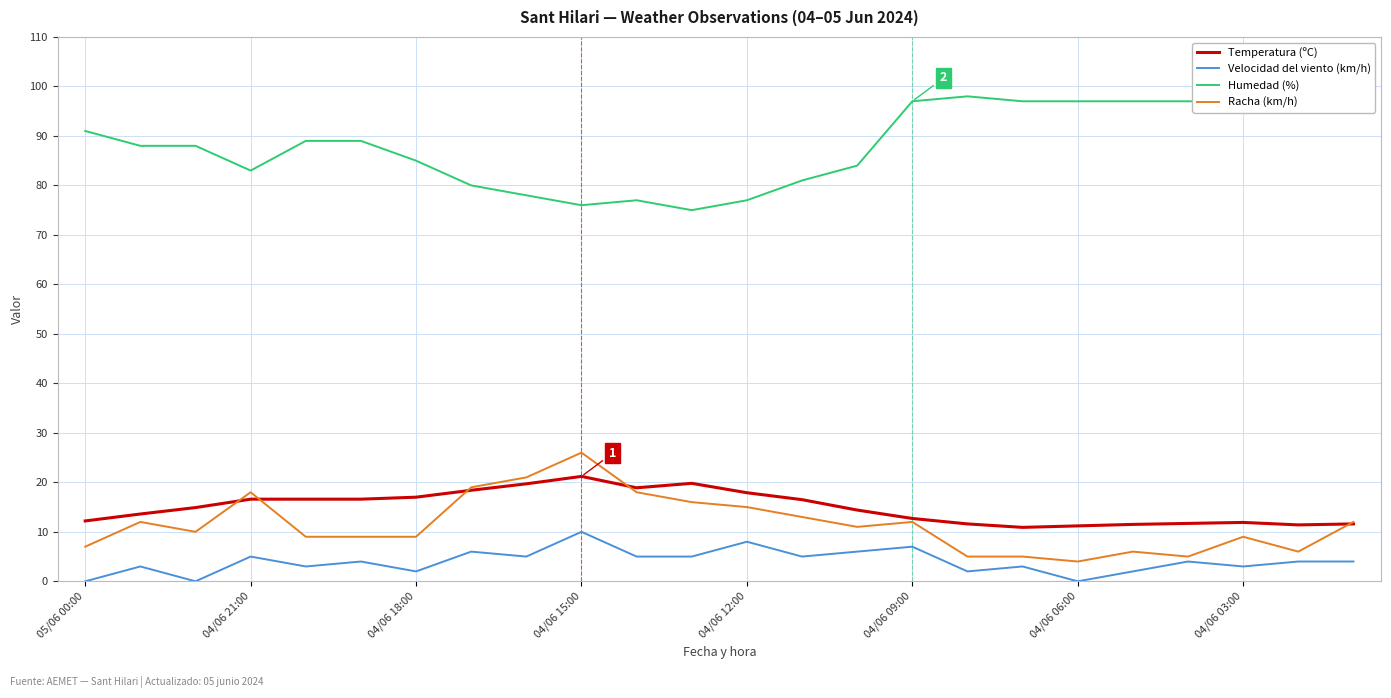

What is the maximum value for Velocidad del viento (km/h)?

10.0